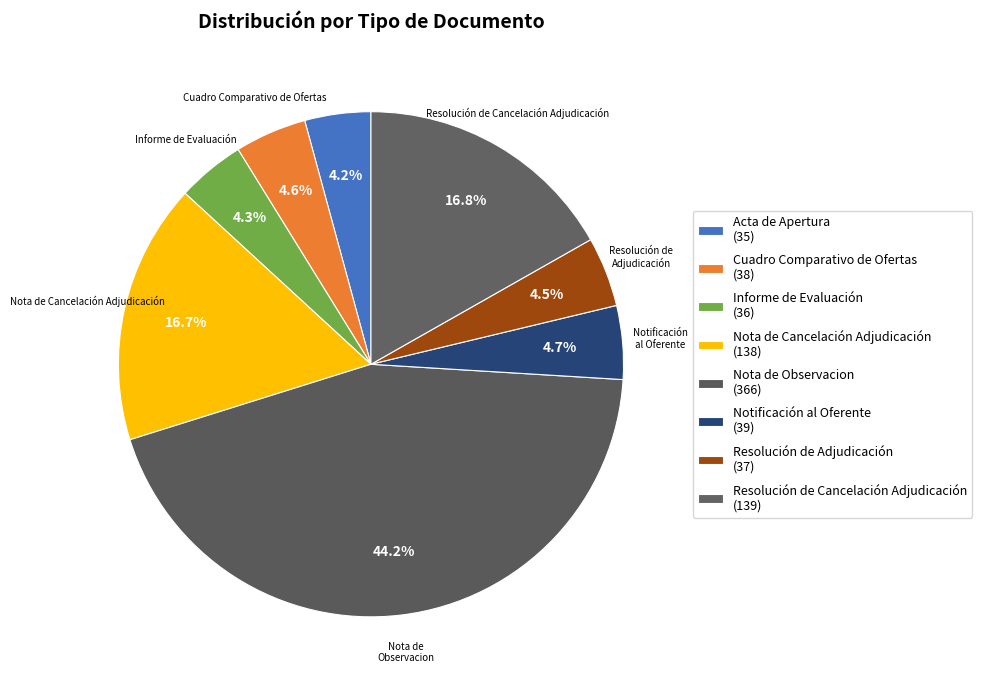

Rank the categories by value from highest to lowest.

Nota de Observacion, Resolución de Cancelación Adjudicación, Nota de Cancelación Adjudicación, Notificación al Oferente, Cuadro Comparativo de Ofertas, Resolución de Adjudicación, Informe de Evaluación, Acta de Apertura